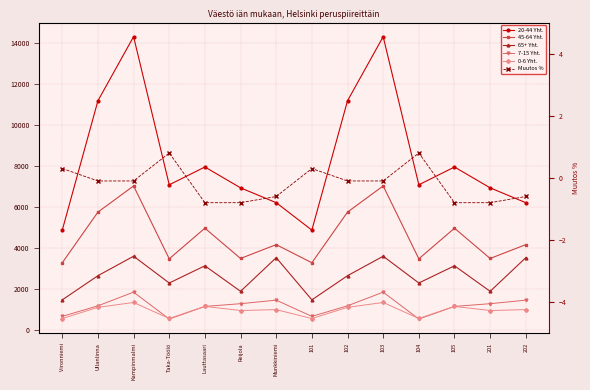

Read the 7-15 Yht. value at 101.

683.0